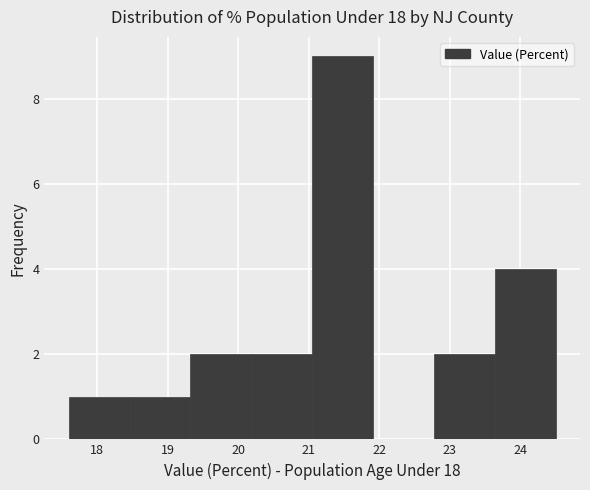

Which range on the x-axis has the tallest bar?

21.1 to 21.9